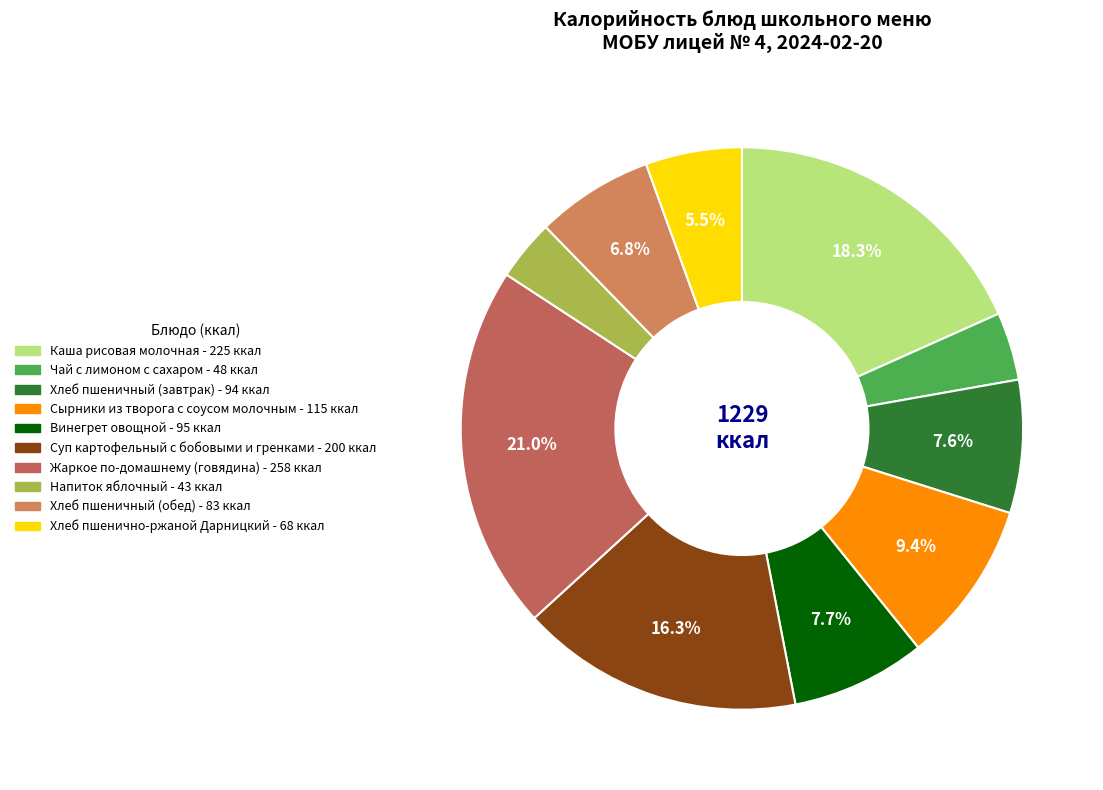

Is there a majority slice in this chart?

No